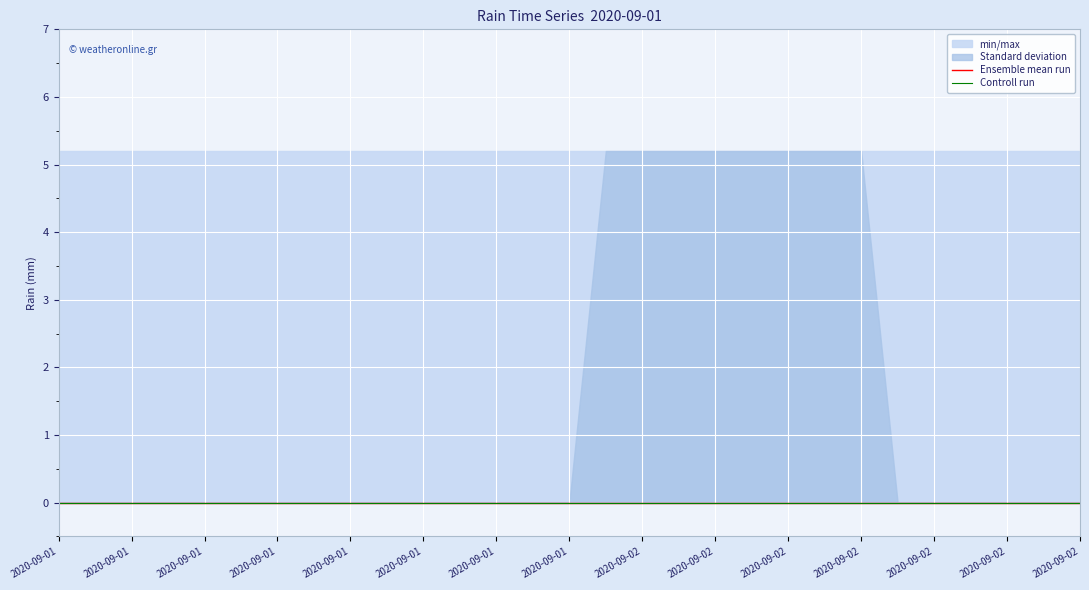

Reading left to right, what are all the values shown in this chart?

rain: 2020-09-01=0.0	2020-09-01=0.0	2020-09-01=0.0	2020-09-01=0.0	2020-09-01=0.0	2020-09-01=0.0	2020-09-01=0.0	2020-09-01=0.0	2020-09-01=0.0	2020-09-01=0.0	2020-09-01=0.0	2020-09-01=0.0	2020-09-01=0.0	2020-09-01=0.0	2020-09-01=0.0	2020-09-02=0.0	2020-09-02=0.0	2020-09-02=0.0	2020-09-02=0.0	2020-09-02=0.0	2020-09-02=0.0	2020-09-02=0.0	2020-09-02=0.0	2020-09-02=0.0	2020-09-02=0.0	2020-09-02=0.0	2020-09-02=0.0	2020-09-02=0.0	2020-09-02=0.0
min_max_fill_low: 2020-09-01=0.0	2020-09-01=0.0	2020-09-01=0.0	2020-09-01=0.0	2020-09-01=0.0	2020-09-01=0.0	2020-09-01=0.0	2020-09-01=0.0	2020-09-01=0.0	2020-09-01=0.0	2020-09-01=0.0	2020-09-01=0.0	2020-09-01=0.0	2020-09-01=0.0	2020-09-01=0.0	2020-09-02=0.0	2020-09-02=0.0	2020-09-02=0.0	2020-09-02=0.0	2020-09-02=0.0	2020-09-02=0.0	2020-09-02=0.0	2020-09-02=0.0	2020-09-02=0.0	2020-09-02=0.0	2020-09-02=0.0	2020-09-02=0.0	2020-09-02=0.0	2020-09-02=0.0
min_max_fill_high: 2020-09-01=5.2	2020-09-01=5.2	2020-09-01=5.2	2020-09-01=5.2	2020-09-01=5.2	2020-09-01=5.2	2020-09-01=5.2	2020-09-01=5.2	2020-09-01=5.2	2020-09-01=5.2	2020-09-01=5.2	2020-09-01=5.2	2020-09-01=5.2	2020-09-01=5.2	2020-09-01=5.2	2020-09-02=5.2	2020-09-02=5.2	2020-09-02=5.2	2020-09-02=5.2	2020-09-02=5.2	2020-09-02=5.2	2020-09-02=5.2	2020-09-02=5.2	2020-09-02=5.2	2020-09-02=5.2	2020-09-02=5.2	2020-09-02=5.2	2020-09-02=5.2	2020-09-02=5.2
std_dev_low: 2020-09-01=0.0	2020-09-01=0.0	2020-09-01=0.0	2020-09-01=0.0	2020-09-01=0.0	2020-09-01=0.0	2020-09-01=0.0	2020-09-01=0.0	2020-09-01=0.0	2020-09-01=0.0	2020-09-01=0.0	2020-09-01=0.0	2020-09-01=0.0	2020-09-01=0.0	2020-09-01=0.0	2020-09-02=0.0	2020-09-02=0.0	2020-09-02=0.0	2020-09-02=0.0	2020-09-02=0.0	2020-09-02=0.0	2020-09-02=0.0	2020-09-02=0.0	2020-09-02=0.0	2020-09-02=0.0	2020-09-02=0.0	2020-09-02=0.0	2020-09-02=0.0	2020-09-02=0.0
std_dev_high: 2020-09-01=0.0	2020-09-01=0.0	2020-09-01=0.0	2020-09-01=0.0	2020-09-01=0.0	2020-09-01=0.0	2020-09-01=0.0	2020-09-01=0.0	2020-09-01=0.0	2020-09-01=0.0	2020-09-01=0.0	2020-09-01=0.0	2020-09-01=0.0	2020-09-01=0.0	2020-09-01=0.0	2020-09-02=5.2	2020-09-02=5.2	2020-09-02=5.2	2020-09-02=5.2	2020-09-02=5.2	2020-09-02=5.2	2020-09-02=5.2	2020-09-02=5.2	2020-09-02=0.0	2020-09-02=0.0	2020-09-02=0.0	2020-09-02=0.0	2020-09-02=0.0	2020-09-02=0.0